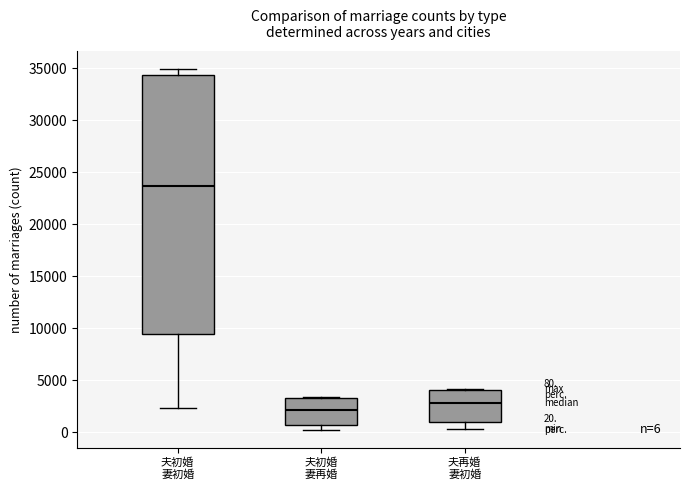

Comparing the boxes themselves (not the whiskers), which one is the tallest?

夫初婚 妻初婚